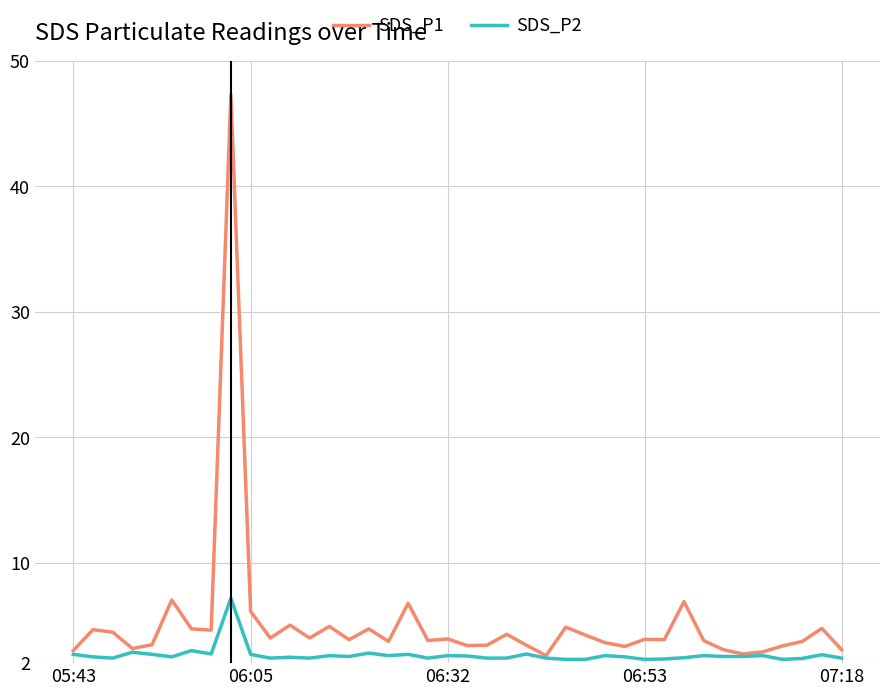

Which series has the widest spread of values?

SDS_P1